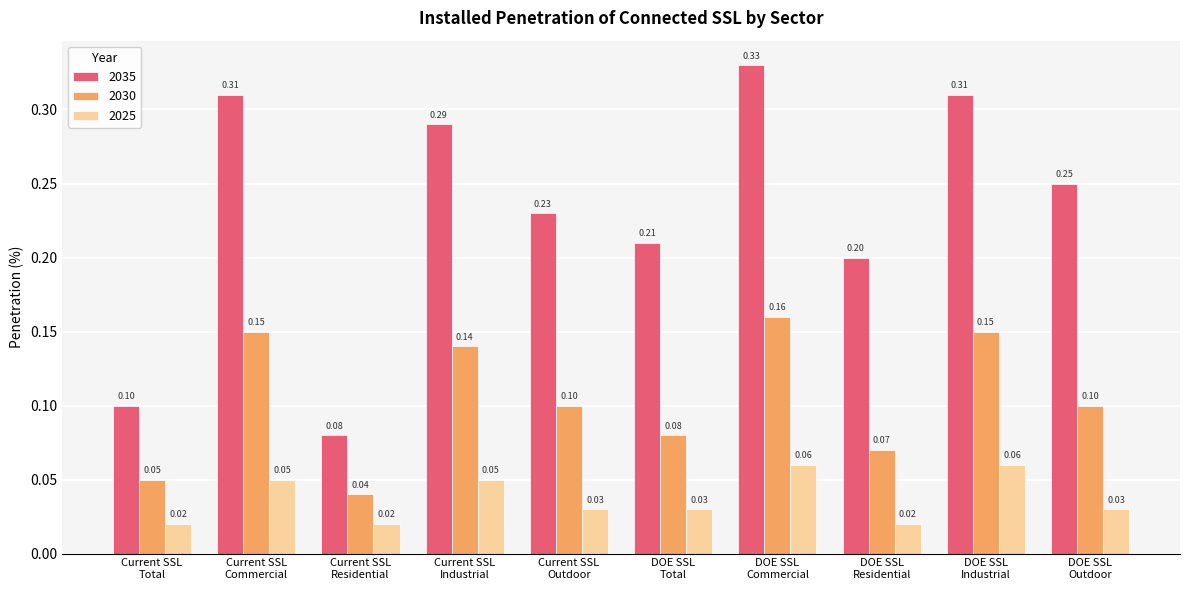

Rank the series by their average value, from highest to lowest.

2035, 2030, 2025